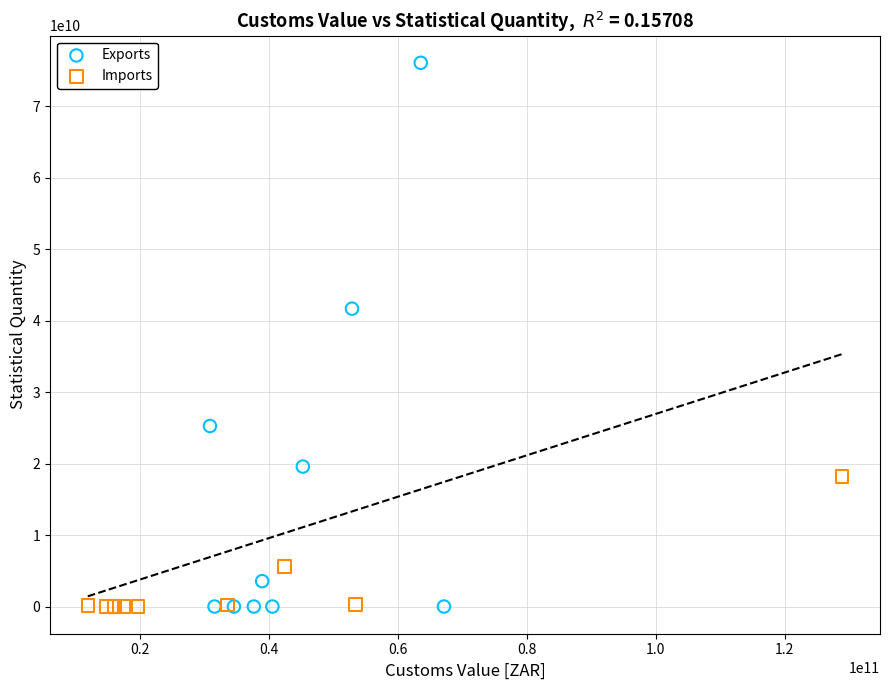

Which series has the widest spread of Y values?

Exports